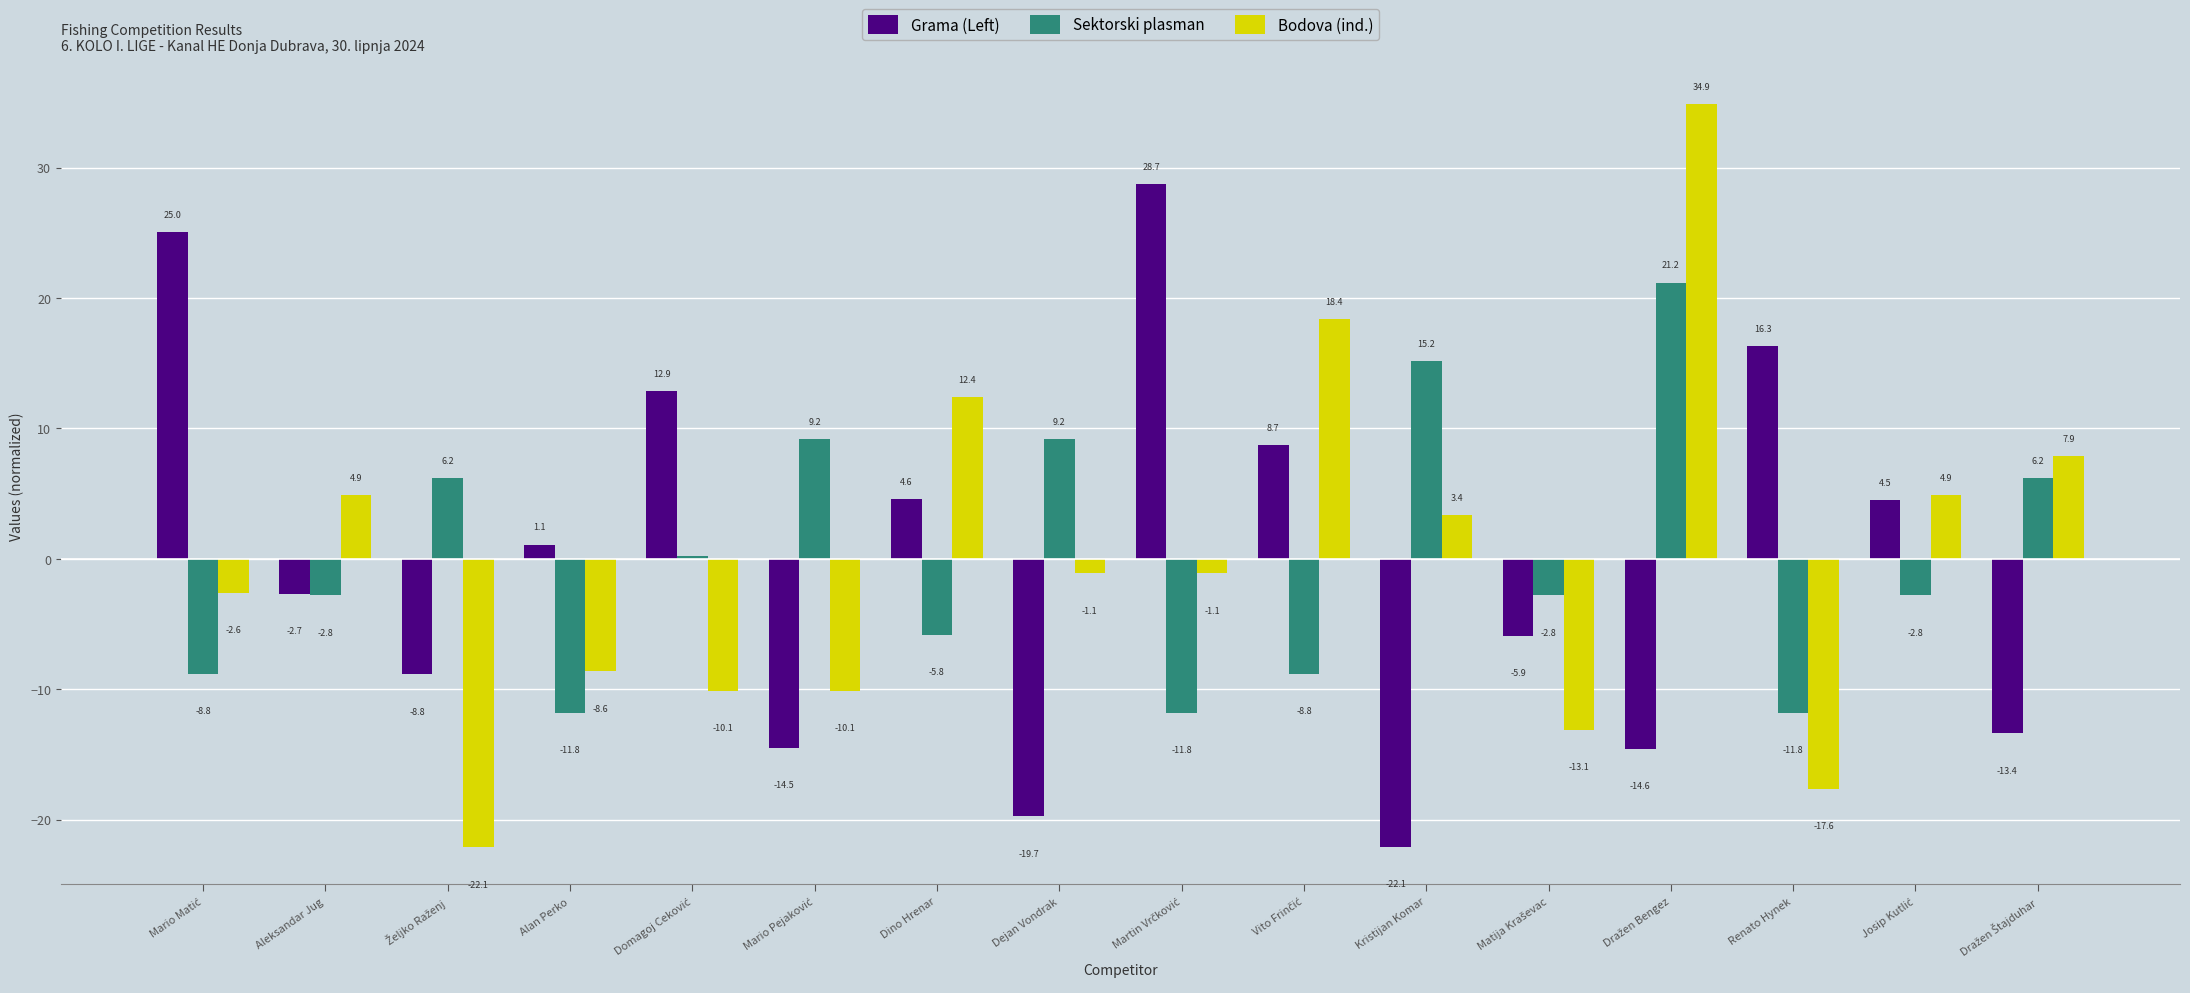

What are all the series names shown in the legend?

Grama (Left), Sektorski plasman, Bodova (ind.)